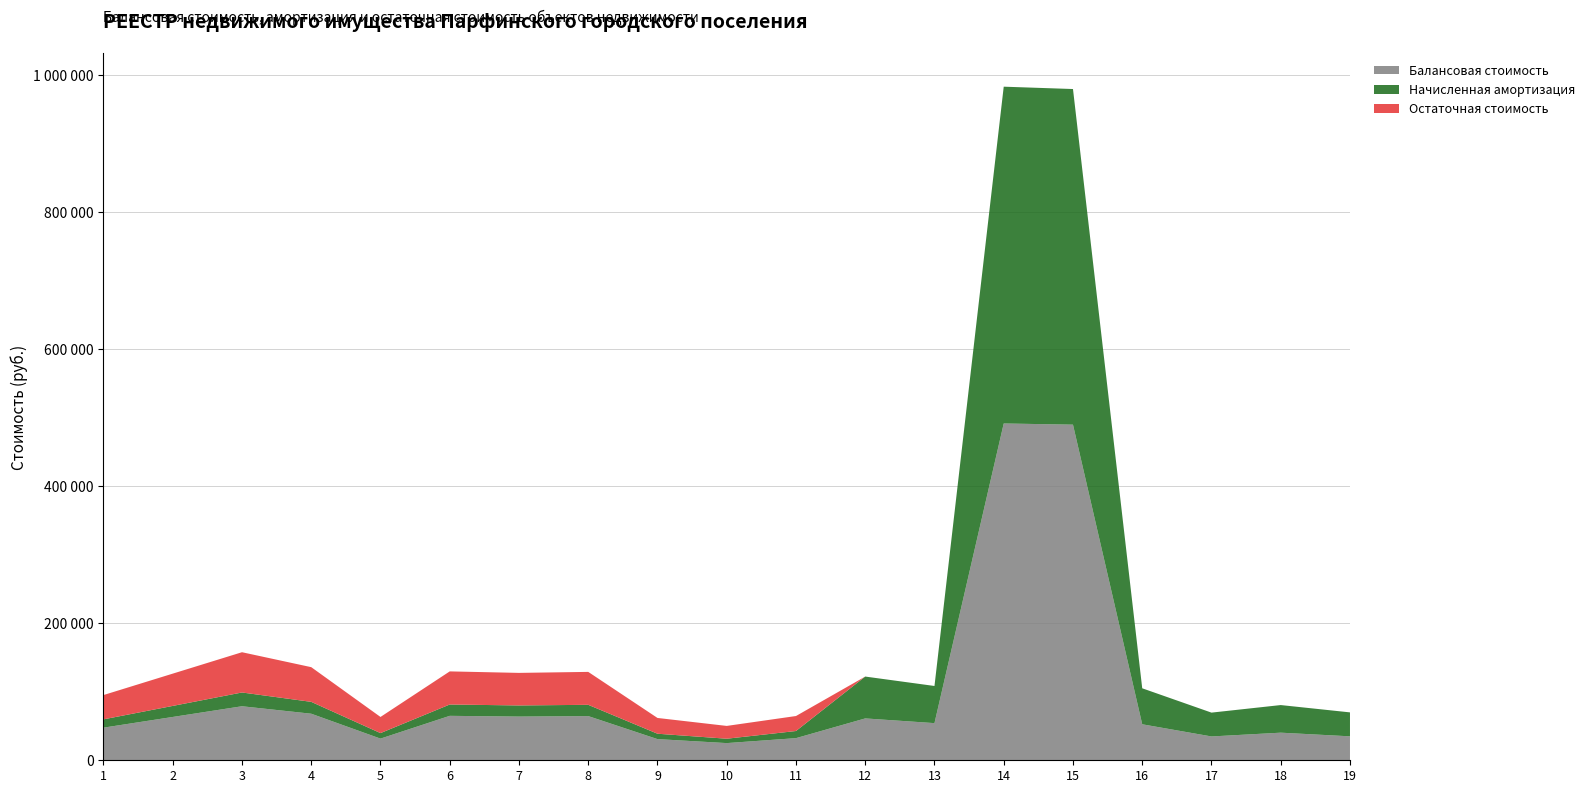

Reading left to right, extract all data points from this chart.

Балансовая стоимость: 47579.4	63197.0	78814.7	67918.7	31598.5	64831.4	63741.8	64468.2	30872.1	25060.9	32282.0	61063.4	54193.8	491316.0	489603.5	52502.7	34759.1	40273.4	34941.1
Начисленная амортизация: 12125.9	16106.1	20086.4	17309.5	8053.1	16522.7	16245.0	16430.1	7867.9	6386.9	10408.6	61063.4	54193.8	491316.0	489603.5	52502.7	34759.1	40273.4	34941.1
Остаточная стоимость: 35453.5	47090.9	58728.3	50609.2	23545.5	48308.8	47496.9	48038.1	23004.2	18674.0	21873.3	0.0	0.0	0.0	0.0	0.0	0.0	0.0	0.0